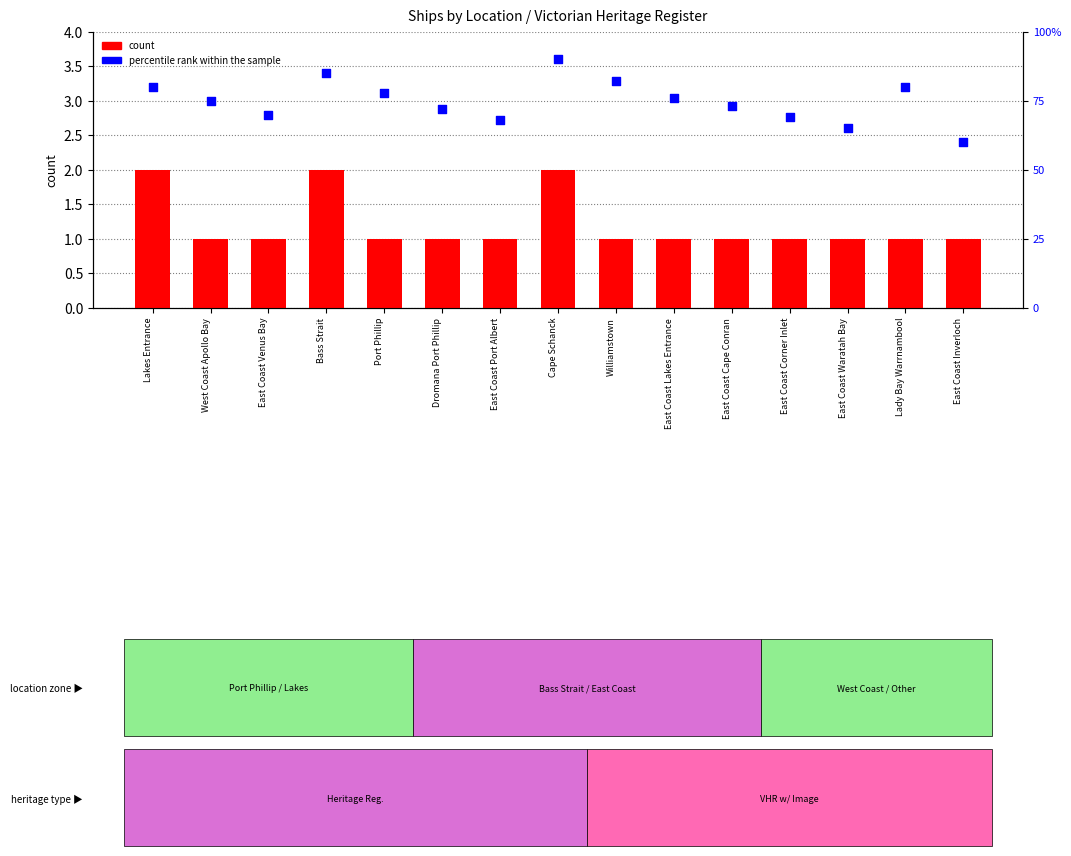

At how many categories does at least one series exceed 53?

15